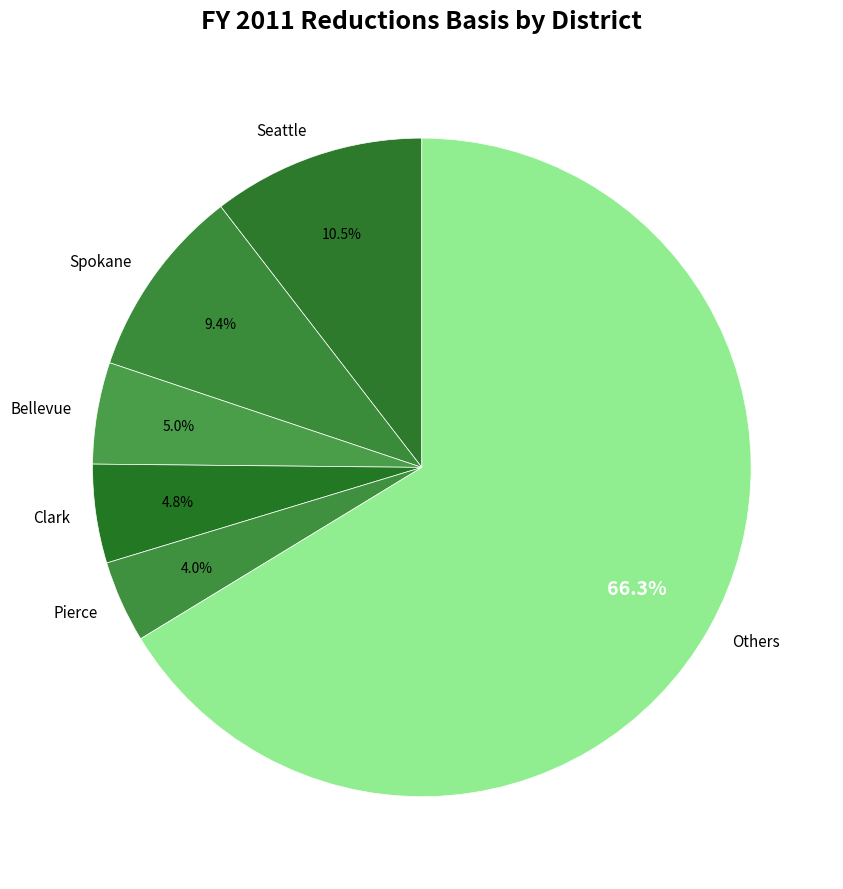

What is the largest slice in the pie chart?

Others